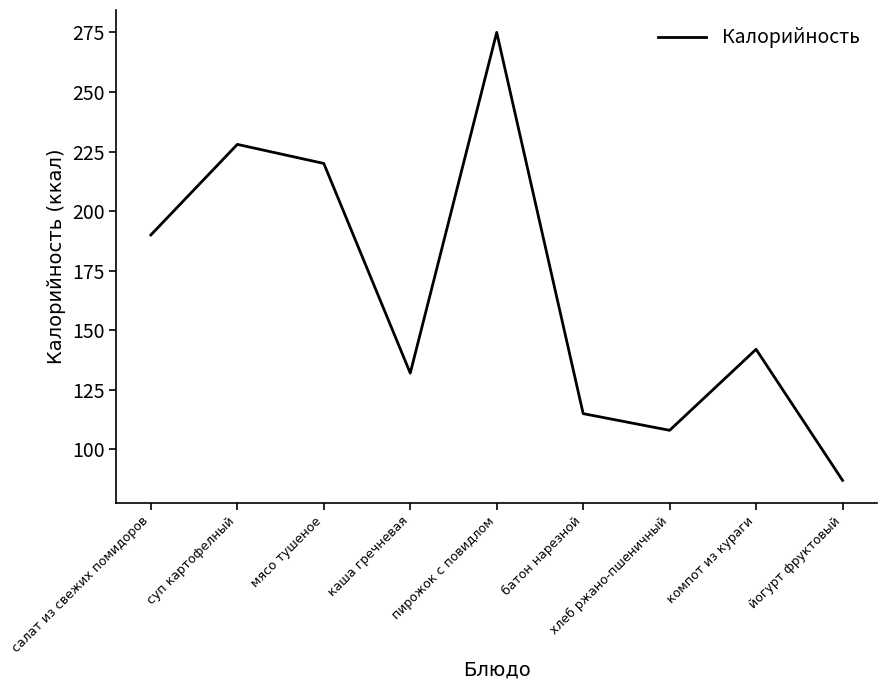

At which label does the data first exceed 142?

салат из свежих помидоров